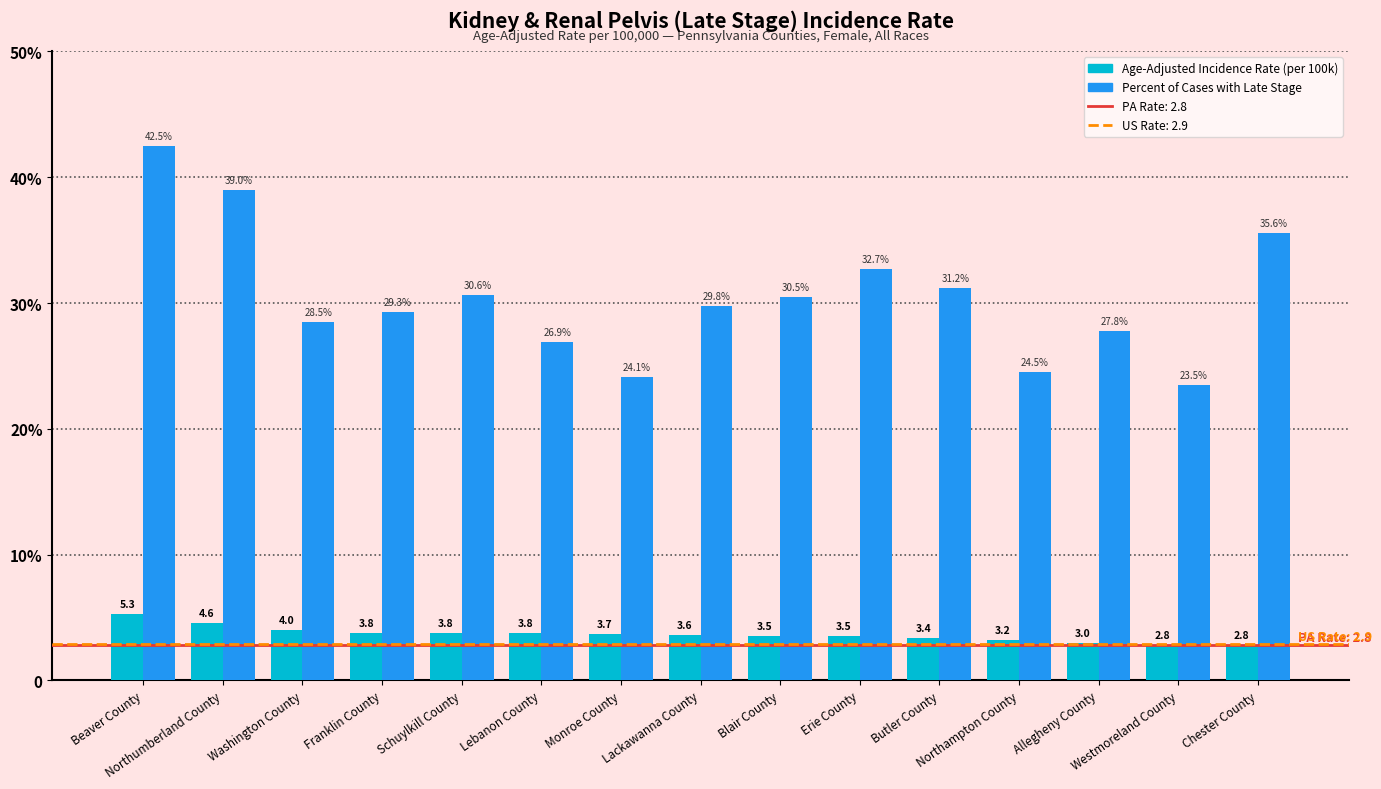

What is the label of the 3rd bar from the right?

Allegheny County